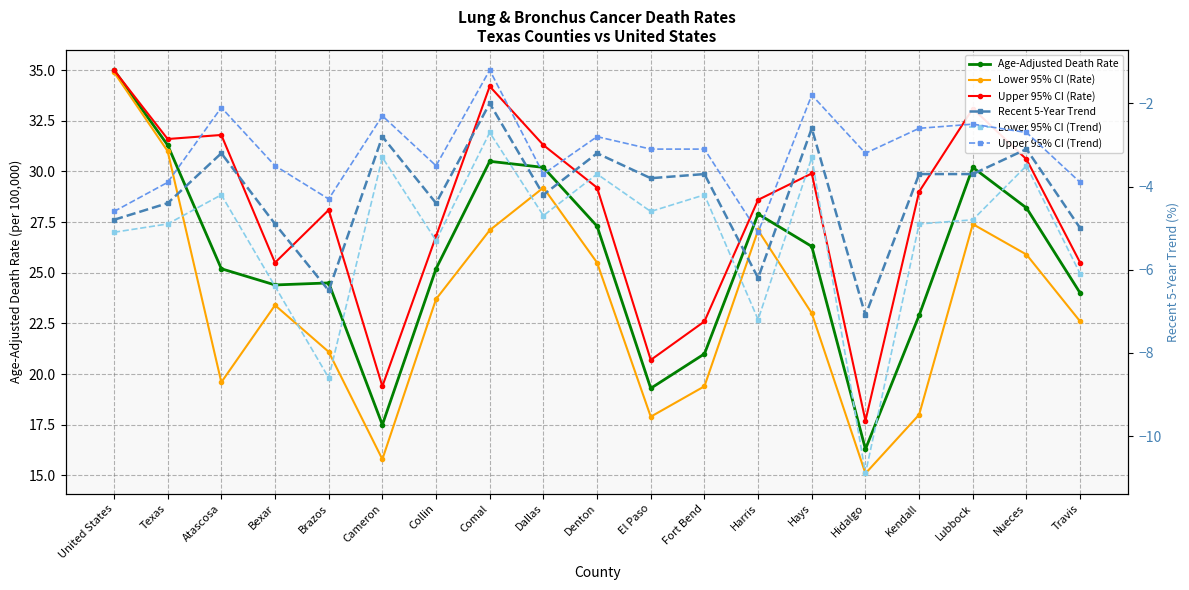

What position from the left is Fort Bend?

12